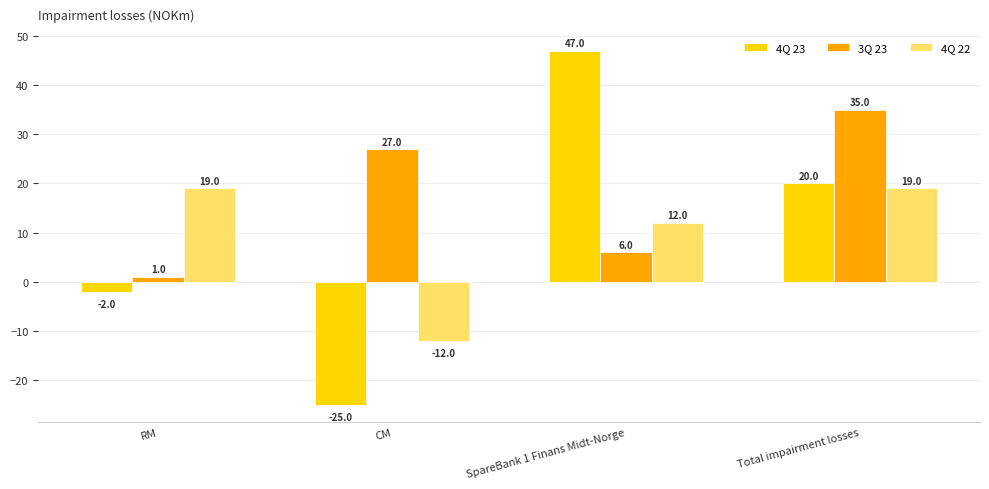

What is the difference between the second highest and minimum values in the 4Q 22 series?

31